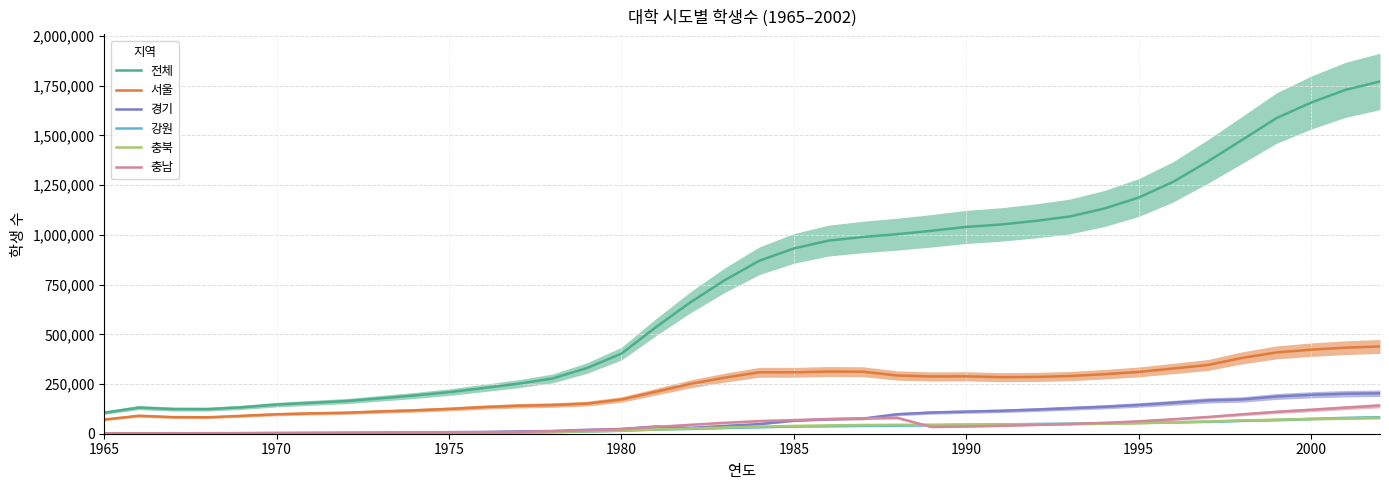

True or false: 서울 and 강원 intersect in this chart.

False